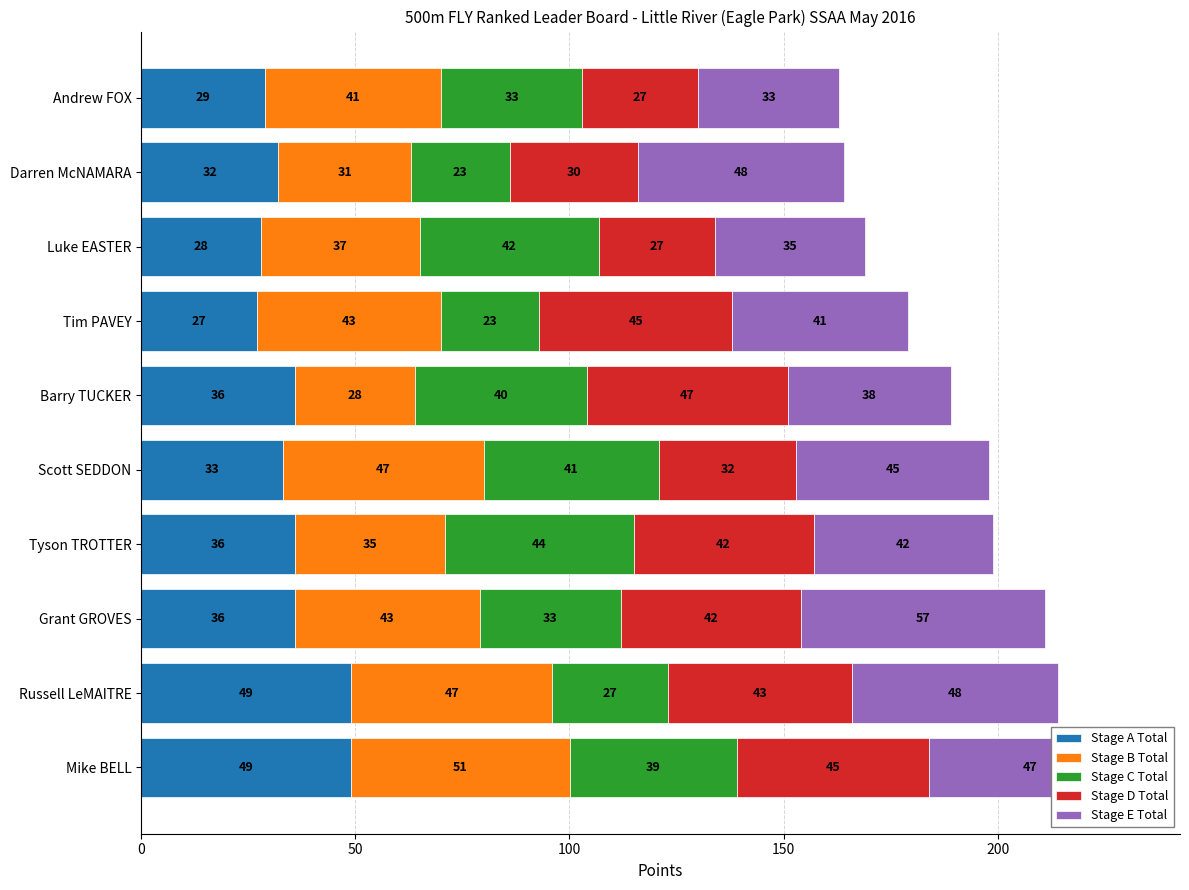

What is the maximum value for Stage A Total?

49.0